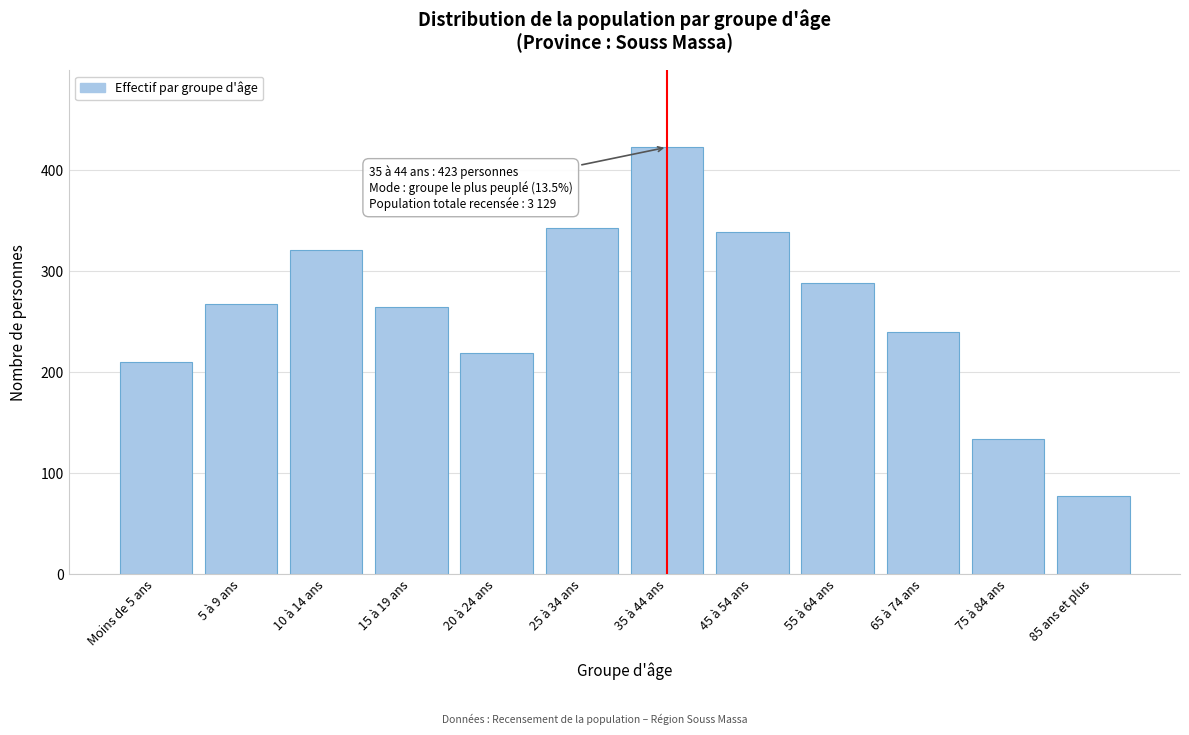

Reading left to right, transcribe all the data shown in this chart.

Moins de 5 ans=210	5 à 9 ans=268	10 à 14 ans=321	15 à 19 ans=265	20 à 24 ans=219	25 à 34 ans=343	35 à 44 ans=423	45 à 54 ans=339	55 à 64 ans=289	65 à 74 ans=240	75 à 84 ans=134	85 ans et plus=78